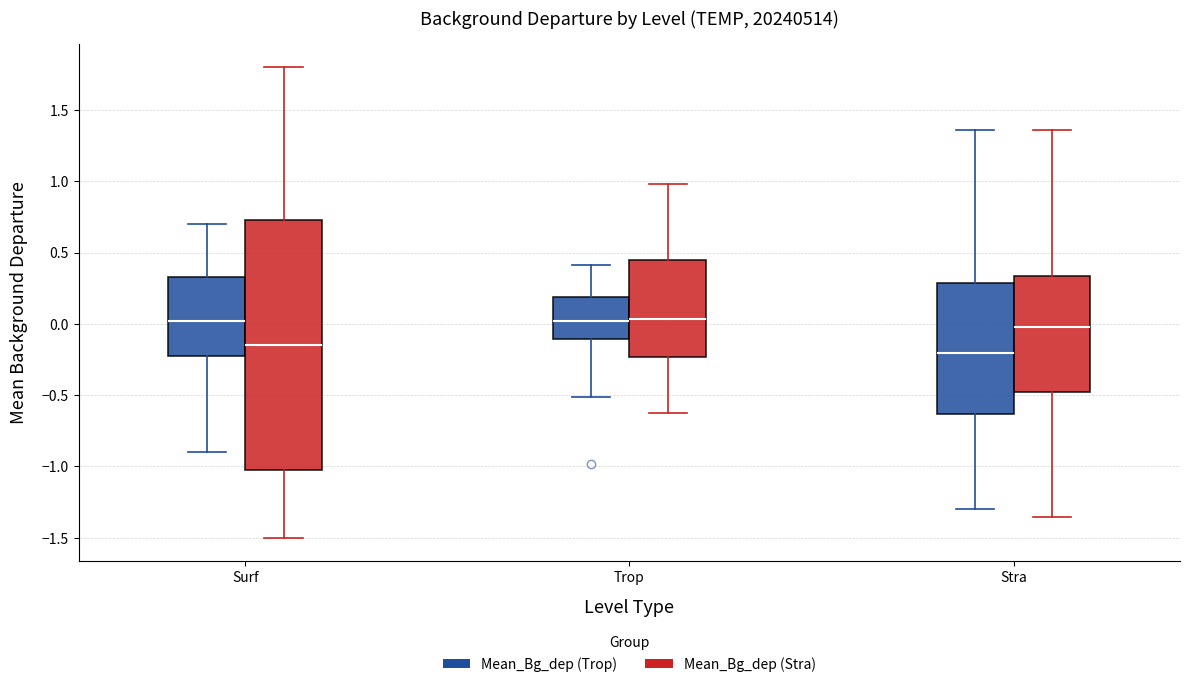

Reading left to right, read every box against the y-axis: the position of its median line, the range the box covers, and the ends of its whiskers. The values are not printed on the chart, so give them approximately, as read against the axis.

Surf (Mean_Bg_dep (Trop)): median 0.00, box -0.20 to 0.35, whiskers -0.90 to 0.70
Surf (Mean_Bg_dep (Stra)): median -0.15, box -1.00 to 0.75, whiskers -1.50 to 1.80
Trop (Mean_Bg_dep (Trop)): median 0.00, box -0.10 to 0.20, whiskers -0.50 to 0.40
Trop (Mean_Bg_dep (Stra)): median 0.05, box -0.25 to 0.45, whiskers -0.60 to 1.00
Stra (Mean_Bg_dep (Trop)): median -0.20, box -0.65 to 0.30, whiskers -1.30 to 1.35
Stra (Mean_Bg_dep (Stra)): median 0.00, box -0.50 to 0.35, whiskers -1.35 to 1.35